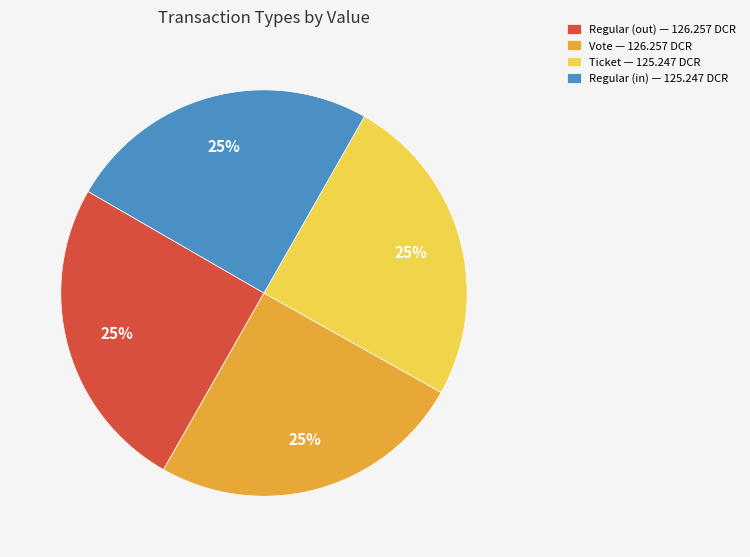

True or false: Vote — 126.257 DCR accounts for 11% of the total.

False